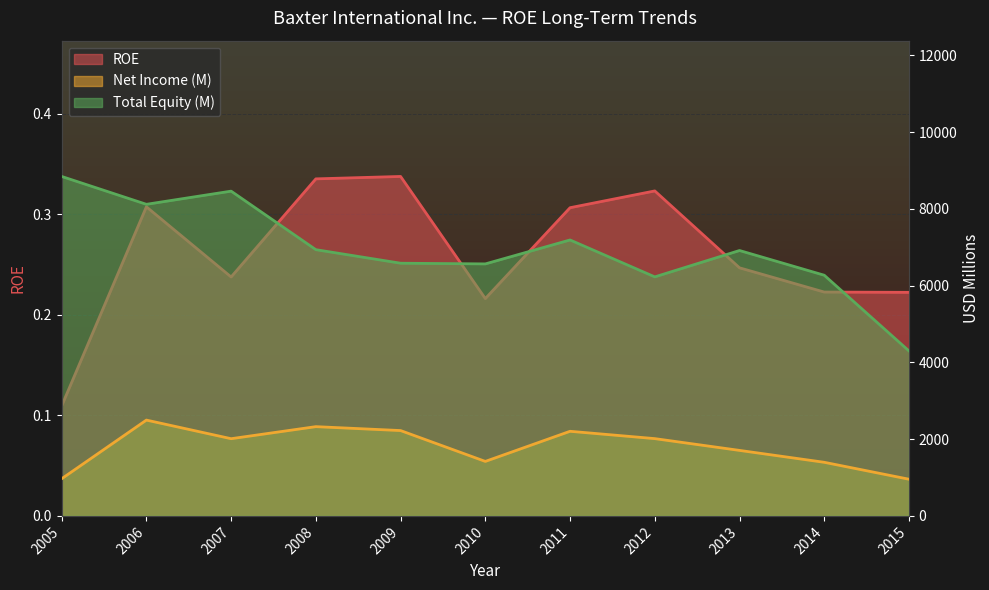

Is it true that Net Income (M) equals 1172.0 at 2013?

False